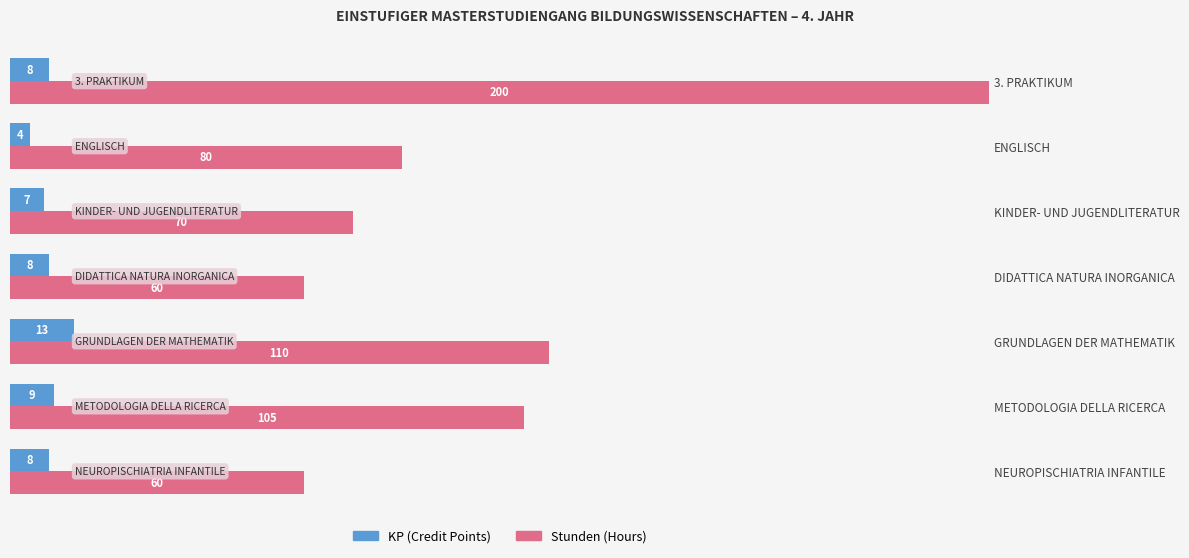

What is the difference between the highest and lowest values at KINDER- UND JUGENDLITERATUR?

63